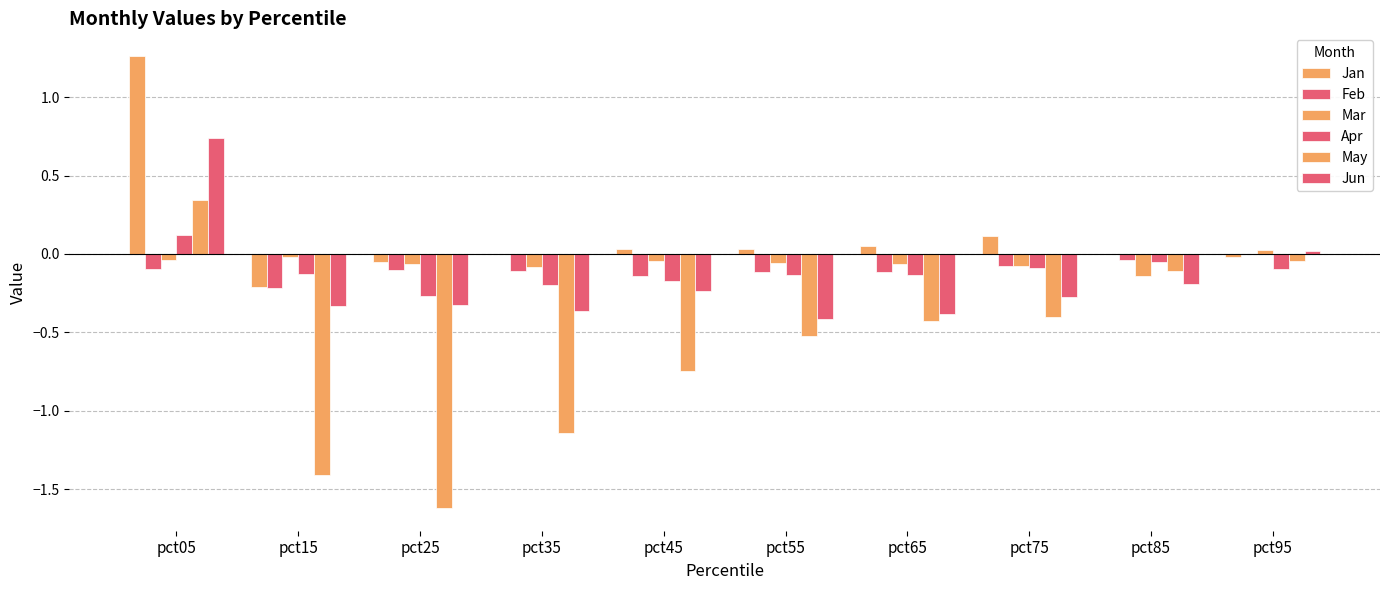

Does the chart contain stacked bars?

No